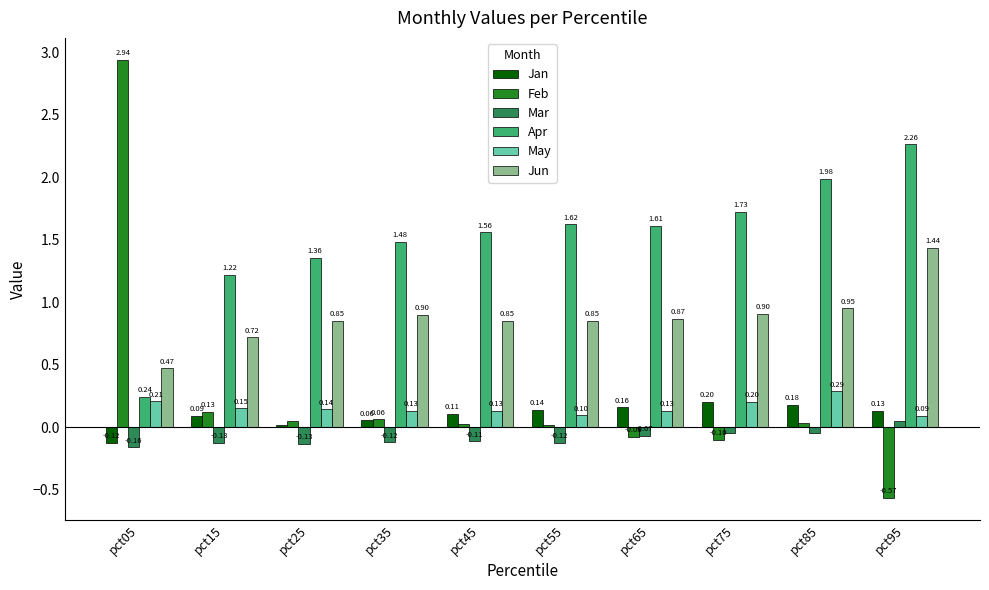

At which category is the sum across all series the highest?

pct05